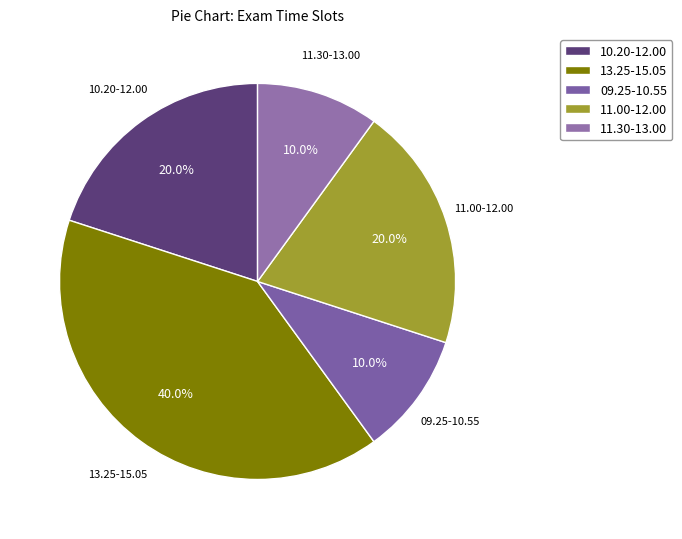

Which category has the biggest portion of the pie?

13.25-15.05